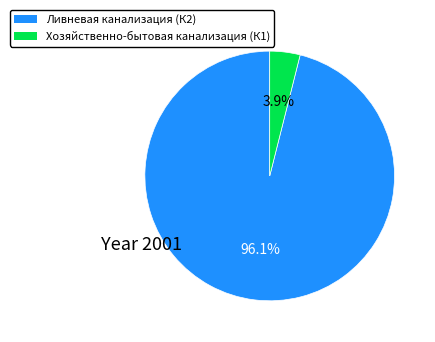

How many segments does this pie chart have?

2